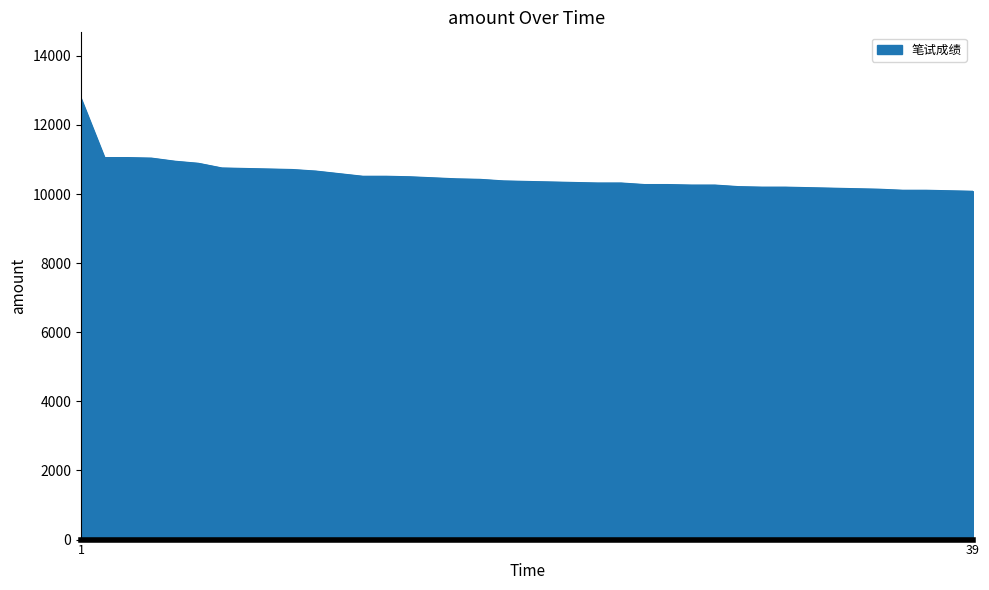

What is the difference between the maximum and minimum values?

2685